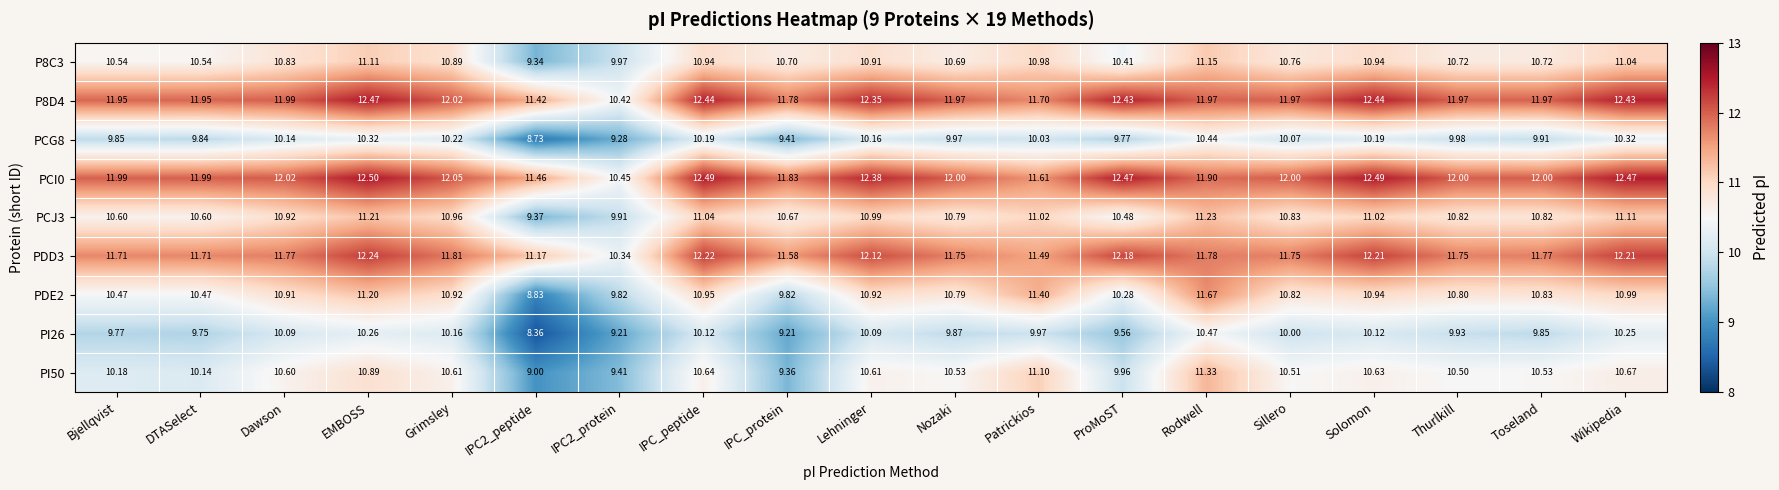

At how many categories does at least one series exceed 10?

19